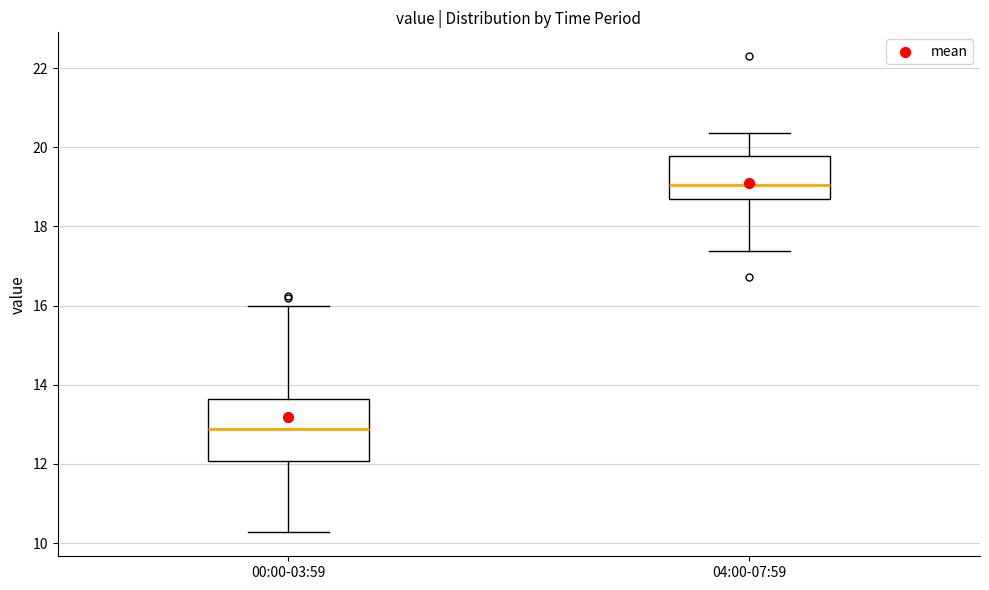

Which box's median line is the highest?

04:00-07:59